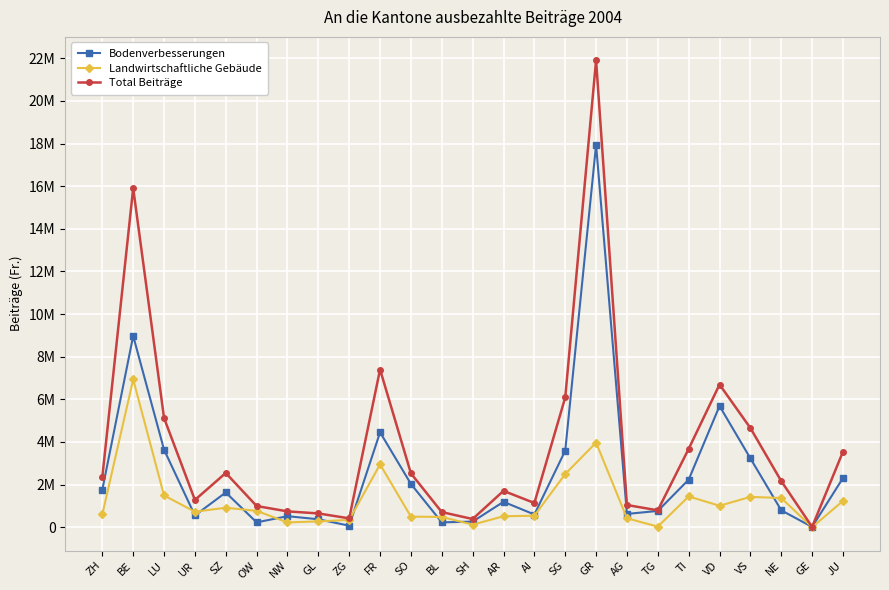

What are all the series names shown in the legend?

Bodenverbesserungen, Landwirtschaftliche Gebäude, Total Beiträge